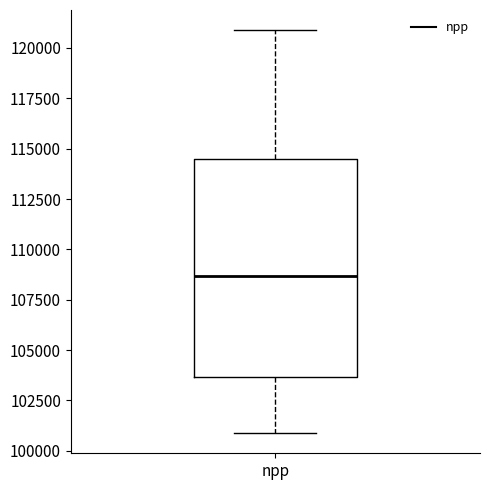

Transcribe this box plot: give where the median line is, the range the box spans, and where the two whiskers end, as read against the y-axis. The values are not printed on the chart, so give them approximately, as read against the axis.

median 108500, box 103500 to 114500, whiskers 101000 to 121000